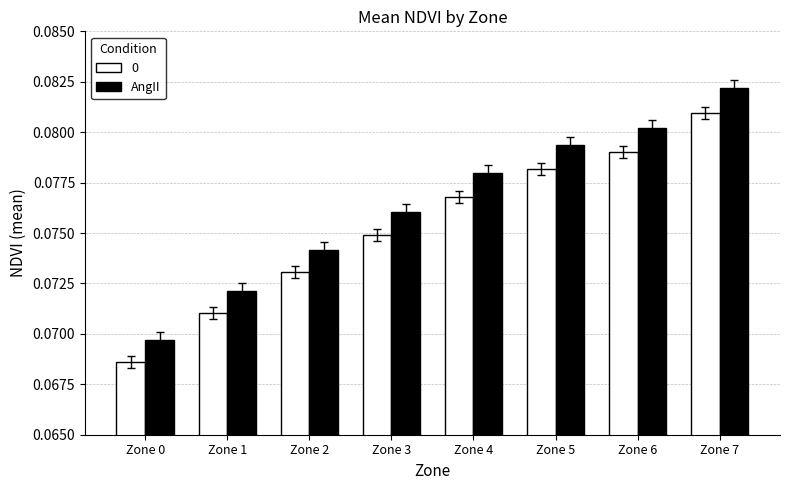

List the series in order of their overall mean, highest first.

AngII, 0